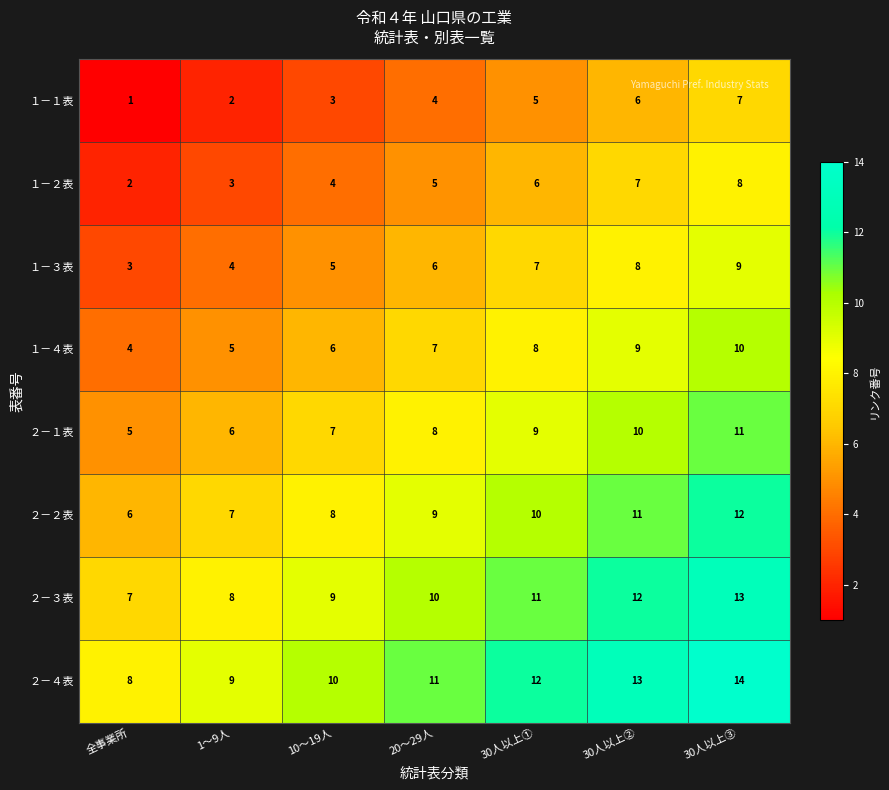

True or false: １－３表 has a value of 5 at 30人以上①.

False